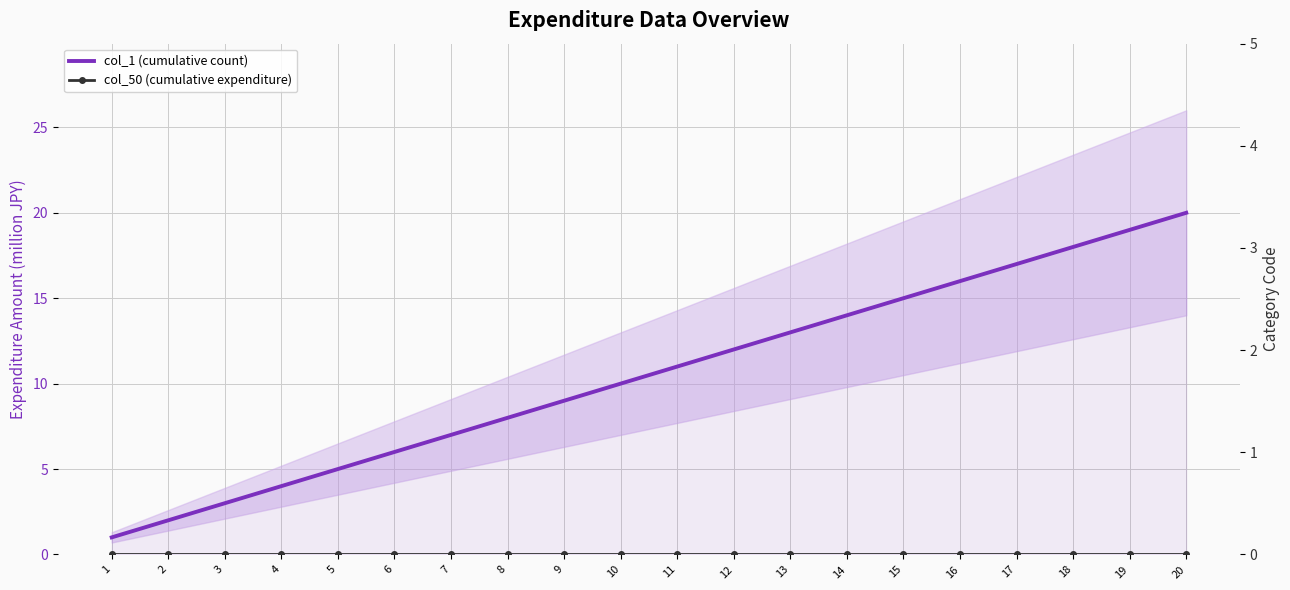

Where is col_1 (cumulative count) nearest to the value 10?

10